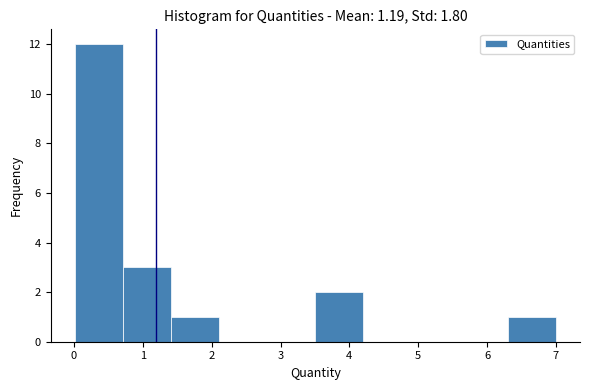

Reading left to right, list every bar in this chart as the range it spans on the x-axis followed by its height. Neither the bar edges nor the heights are printed on the chart, so give them approximately, as read against the axes.

0.0 to 0.7: 12
0.7 to 1.4: 3
1.4 to 2.1: 1
2.1 to 2.8: 0
2.8 to 3.5: 0
3.5 to 4.2: 2
4.2 to 4.9: 0
4.9 to 5.6: 0
5.6 to 6.3: 0
6.3 to 7.0: 1